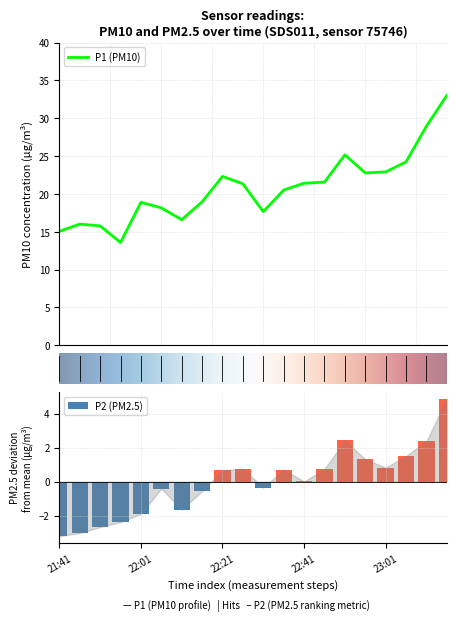

Reading right to left, extract all data points from this chart.

P1: 33.0	28.9	24.2	22.9	22.8	25.1	21.6	21.4	20.5	17.6	21.3	22.3	18.9	16.6	18.1	18.9	13.6	15.8	16.0	15.1
P2: 4.9	2.4	1.5	0.8	1.3	2.4	0.7	0.0	0.7	-0.4	0.8	0.7	-0.6	-1.7	-0.4	-1.9	-2.4	-2.7	-3.0	-3.2